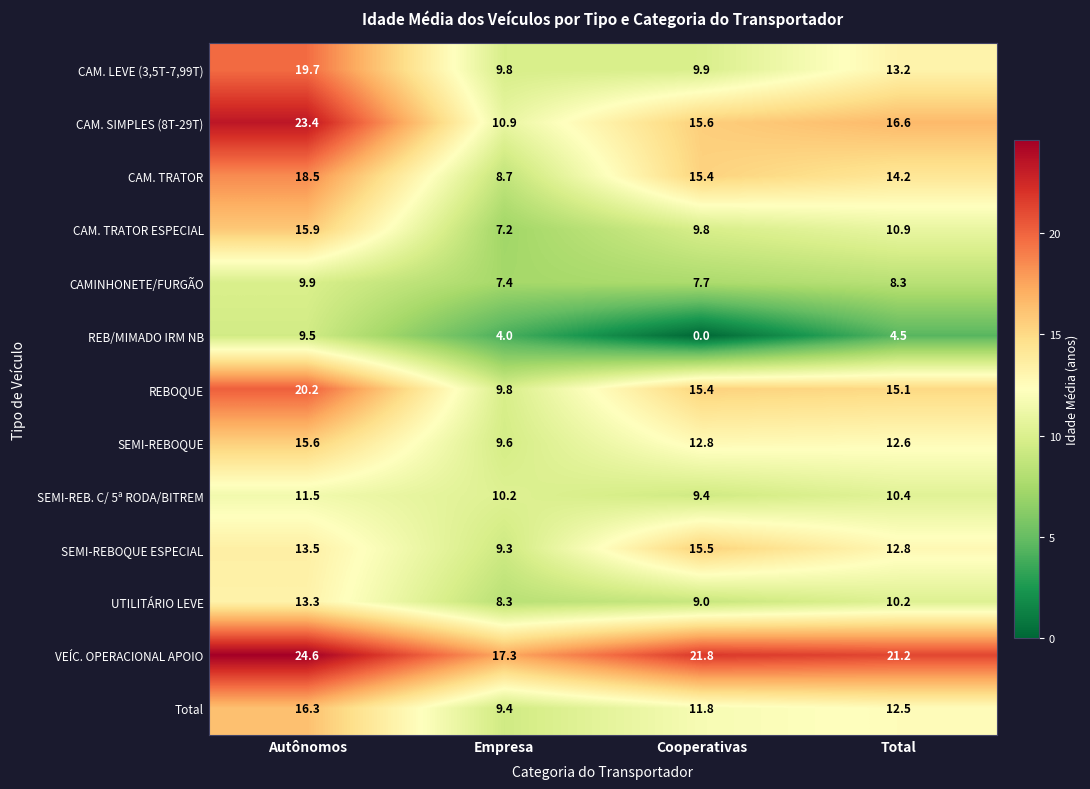

At which category is the sum across all series the highest?

Autônomos